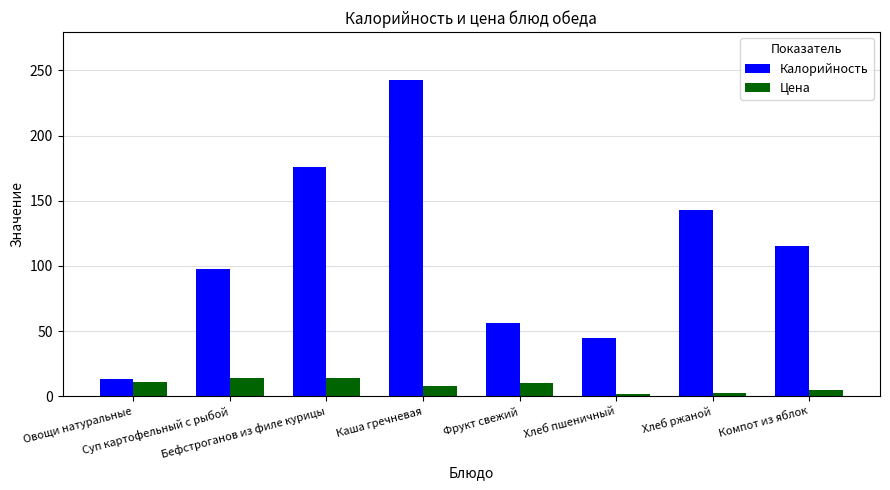

Which series has the largest total across all categories?

Калорийность